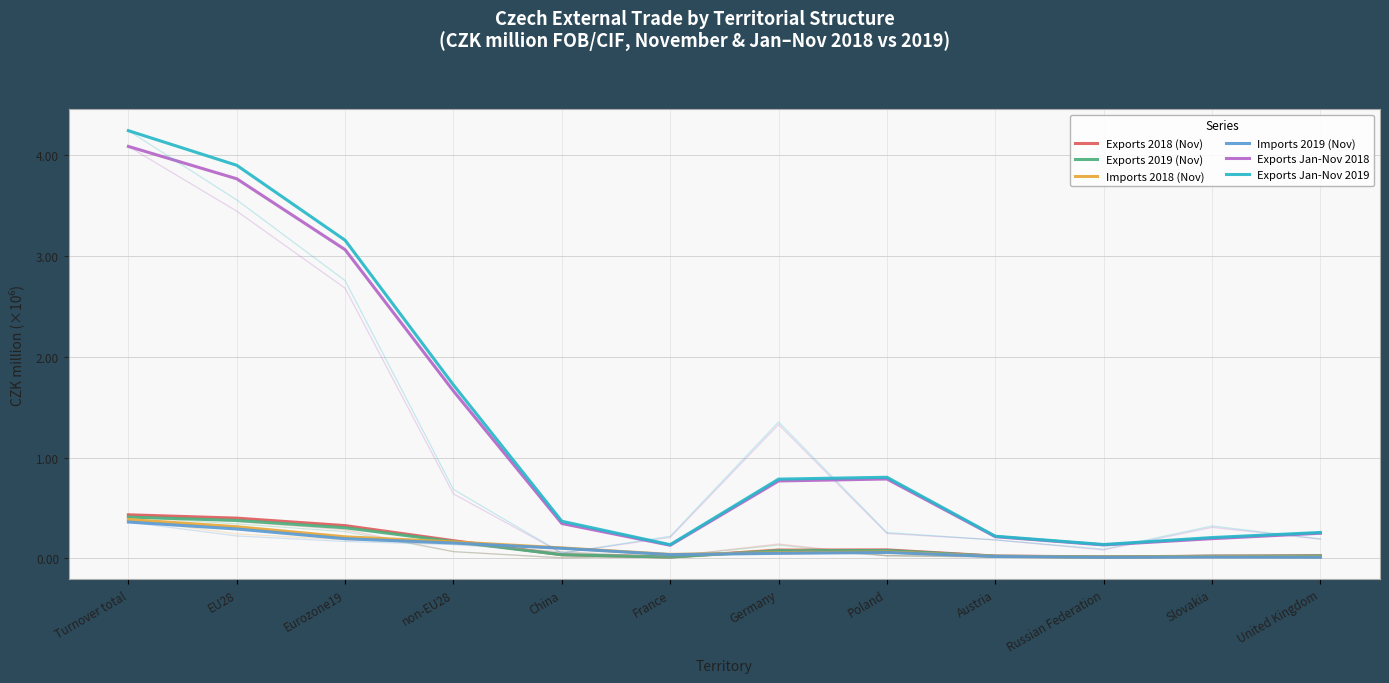

True or false: Exports 2018 (Nov) has a value of 22280 at China.

False